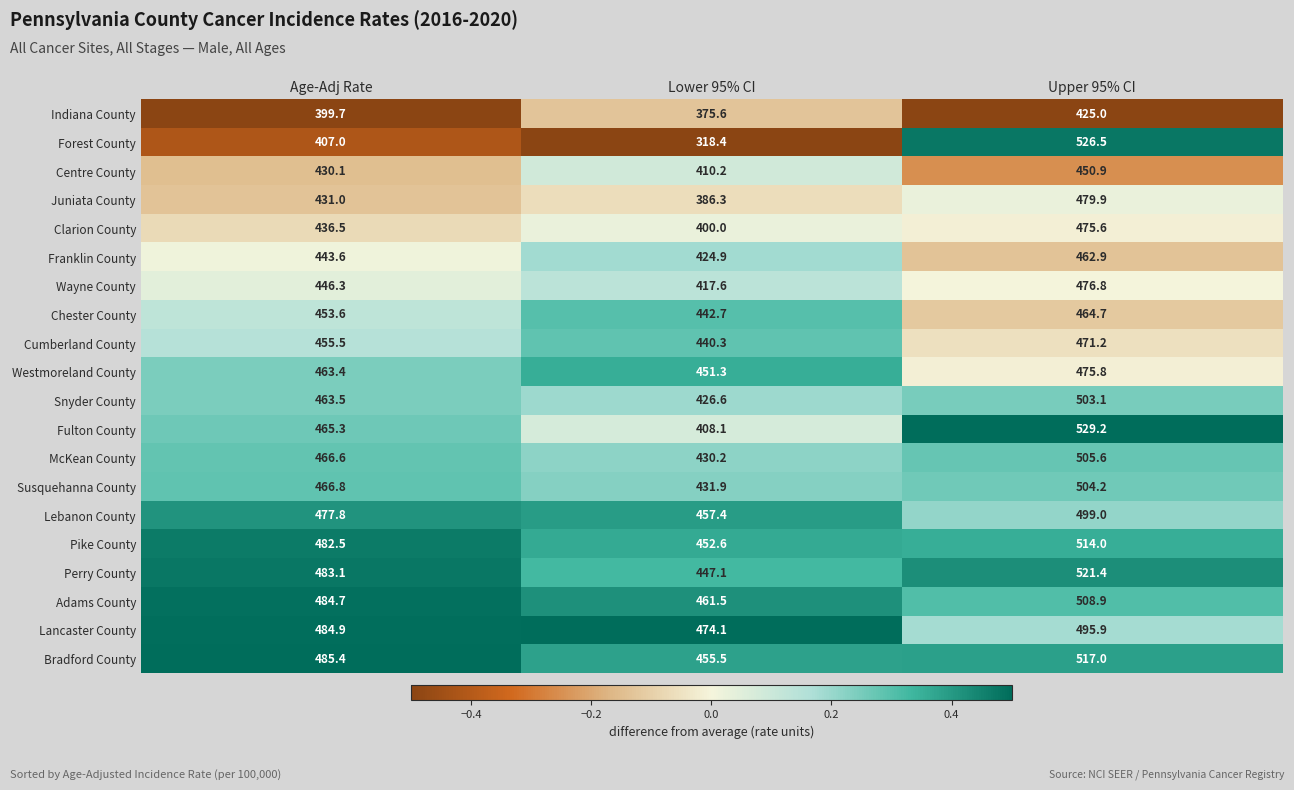

What is the lowest value of the Perry County series?

447.1